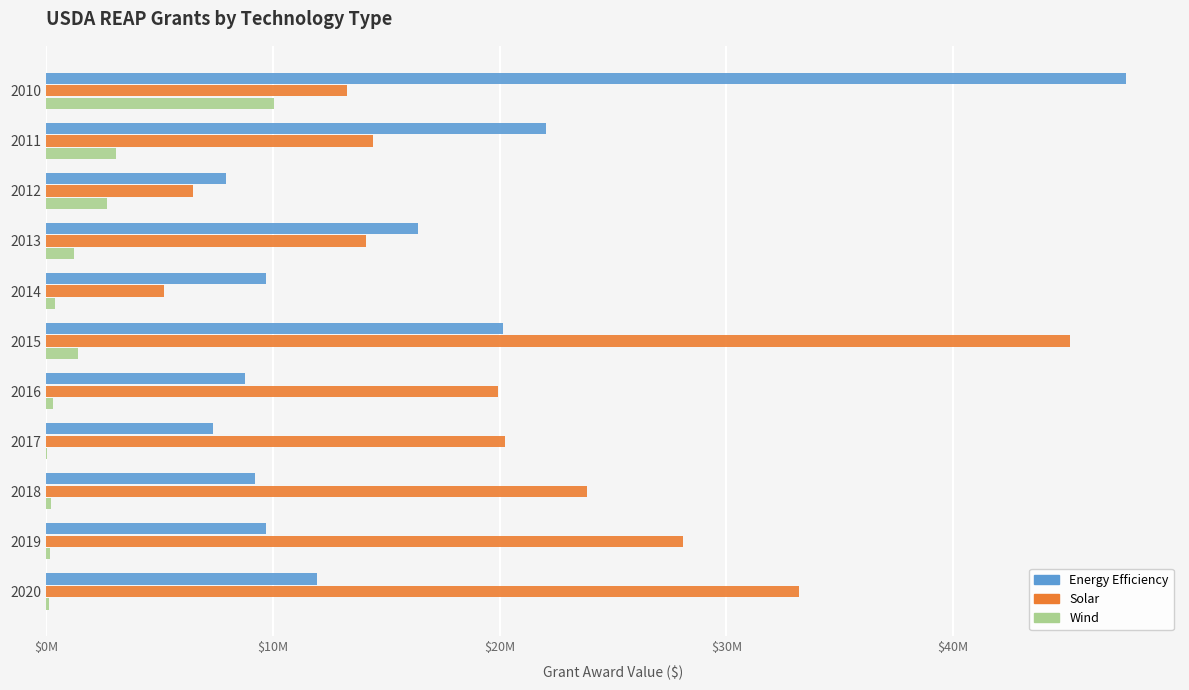

What are all the series names shown in the legend?

Energy Efficiency, Solar, Wind